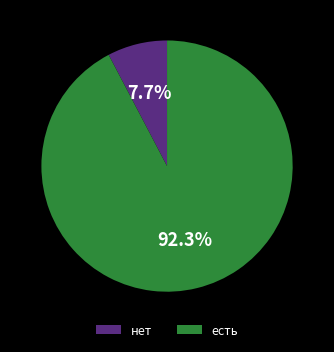

What is the total percentage of нет and есть?

100.0%